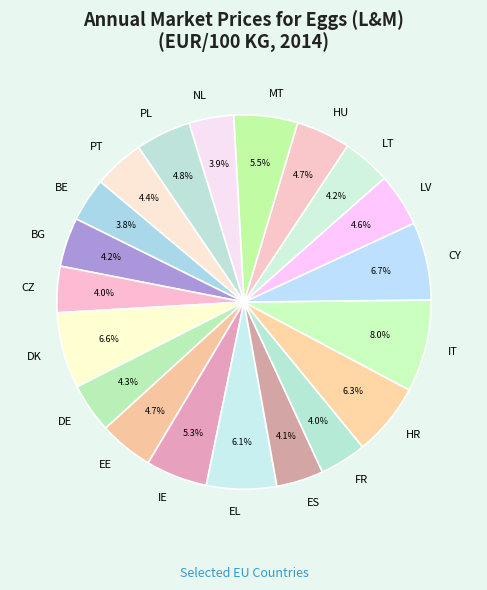

Which has a higher value, CY or ES?

CY